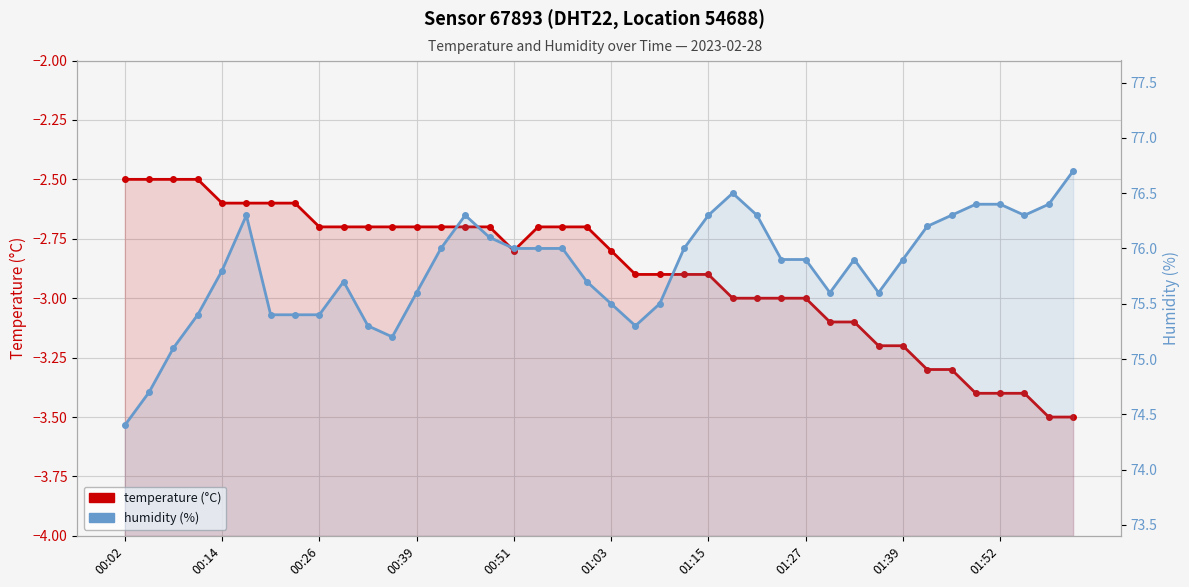

Which series changed the most between 01:15 and 22?

temperature (°C)